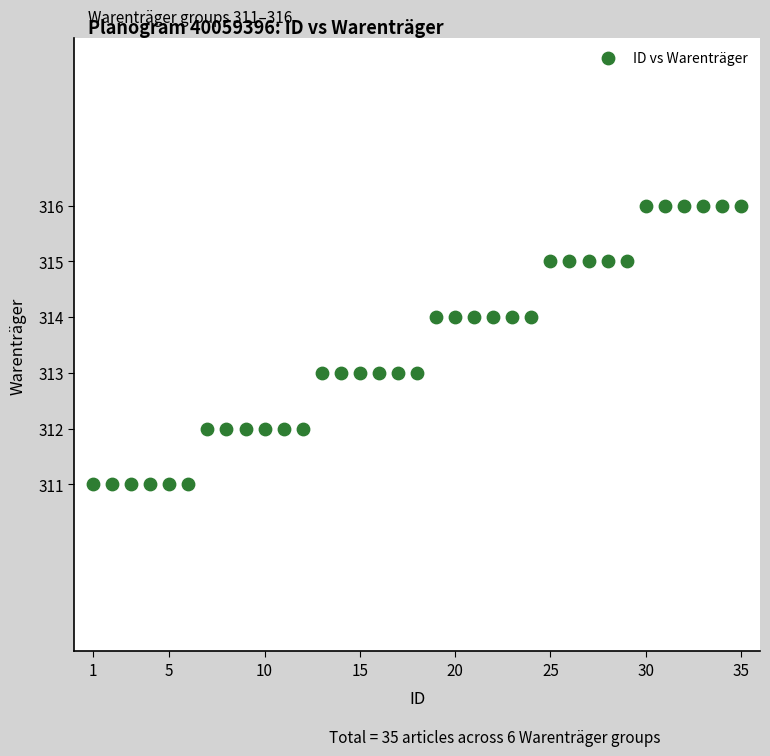

What is the range of X values (max minus min)?

34